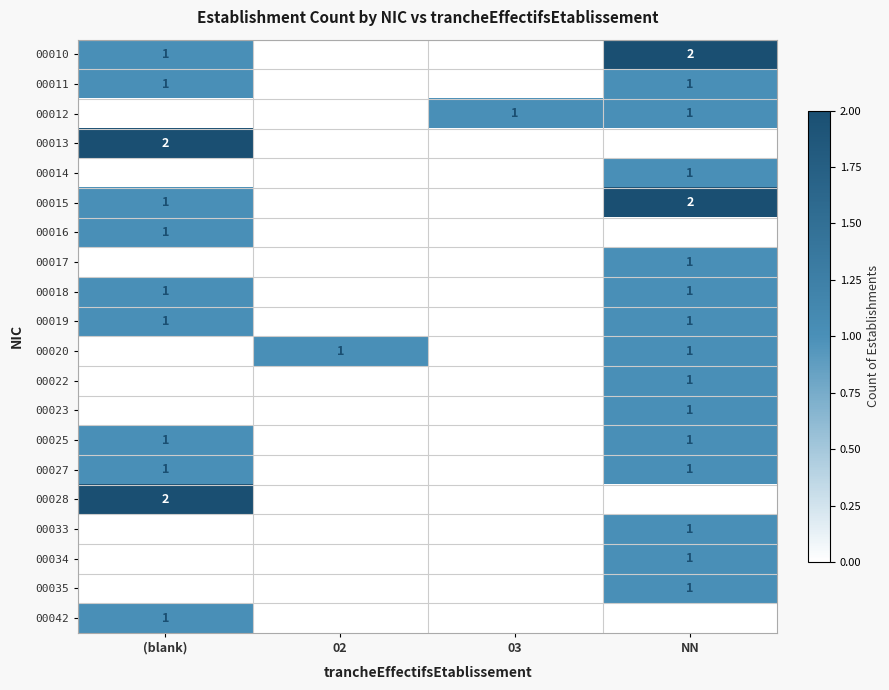

List the series in order of their peak value, lowest first.

00011, 00012, 00014, 00016, 00017, 00018, 00019, 00020, 00022, 00023, 00025, 00027, 00033, 00034, 00035, 00042, 00010, 00013, 00015, 00028